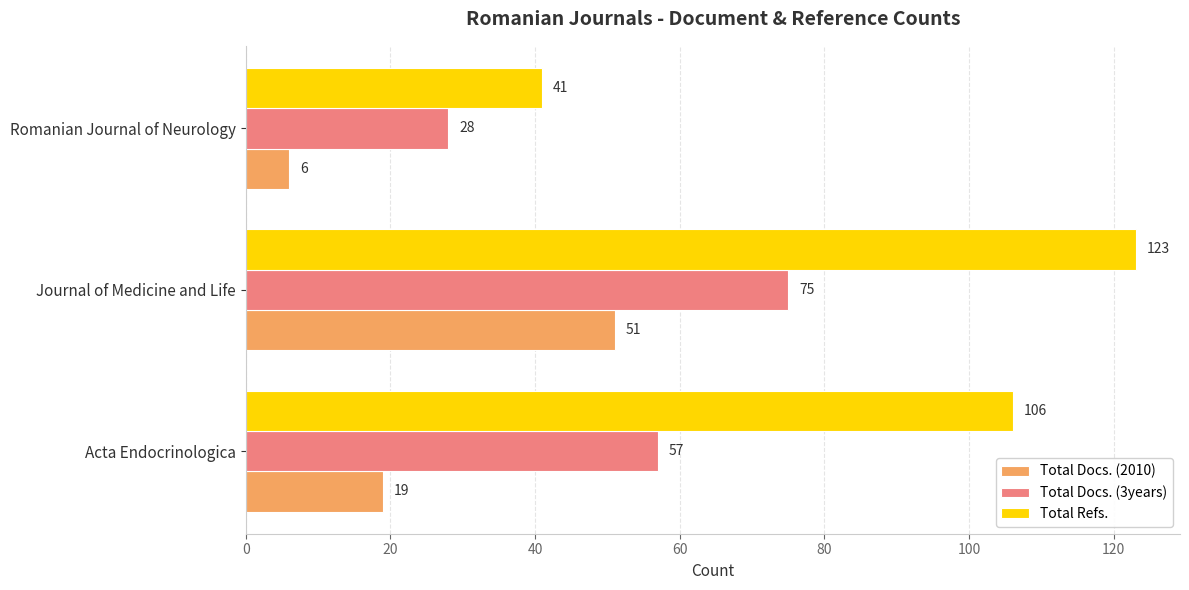

What are all the series names shown in the legend?

Total Docs. (2010), Total Docs. (3years), Total Refs.